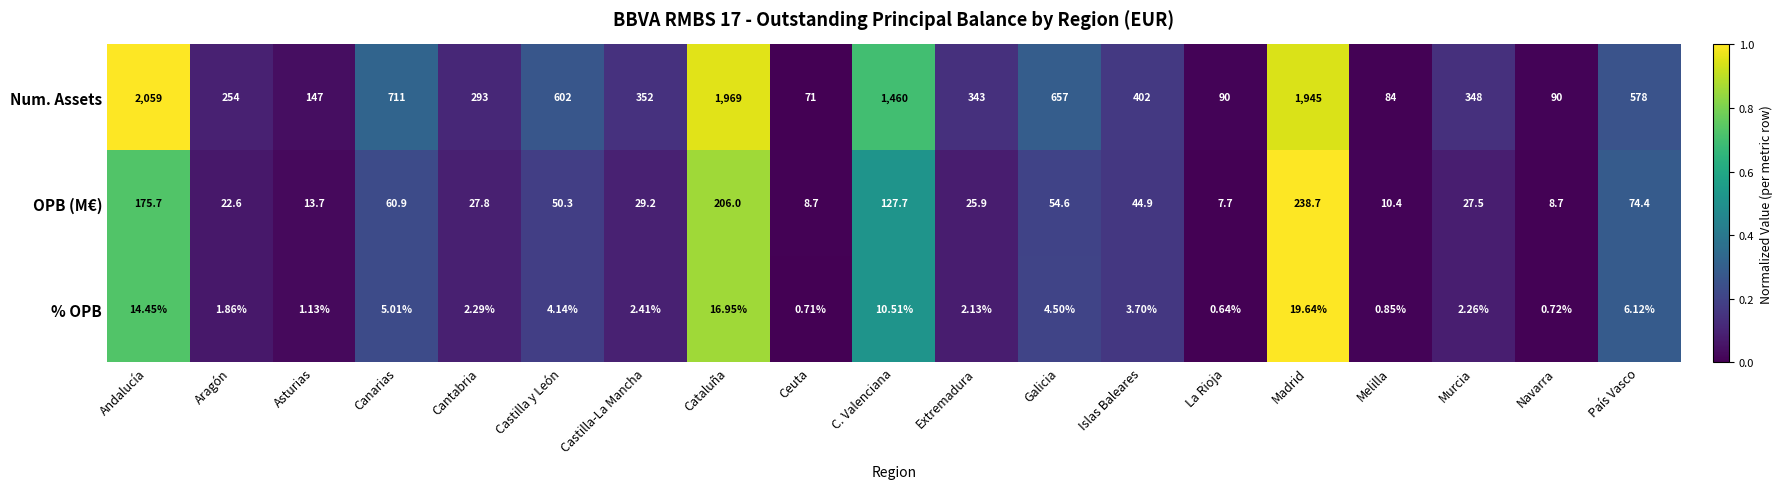

Between Aragón and Castilla y León, which series saw the biggest shift?

Num. Assets